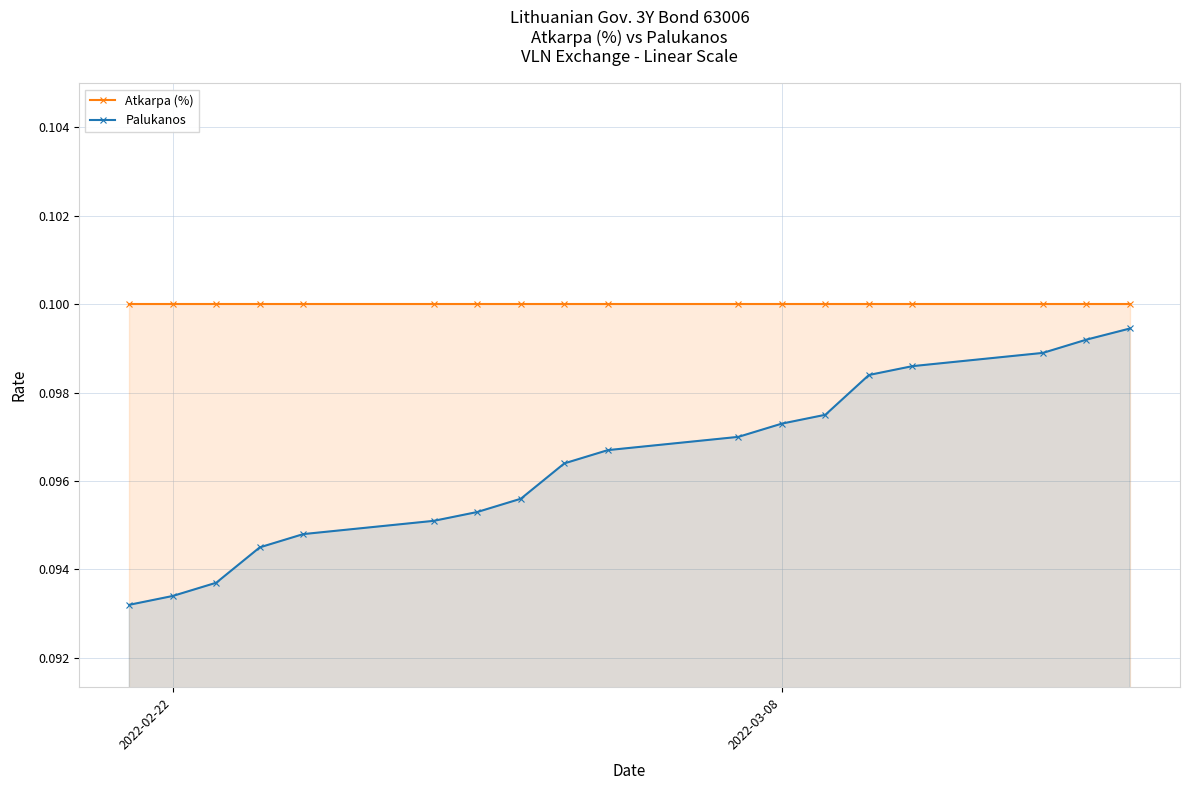

True or false: Atkarpa (%) and Palukanos cross at least once.

False